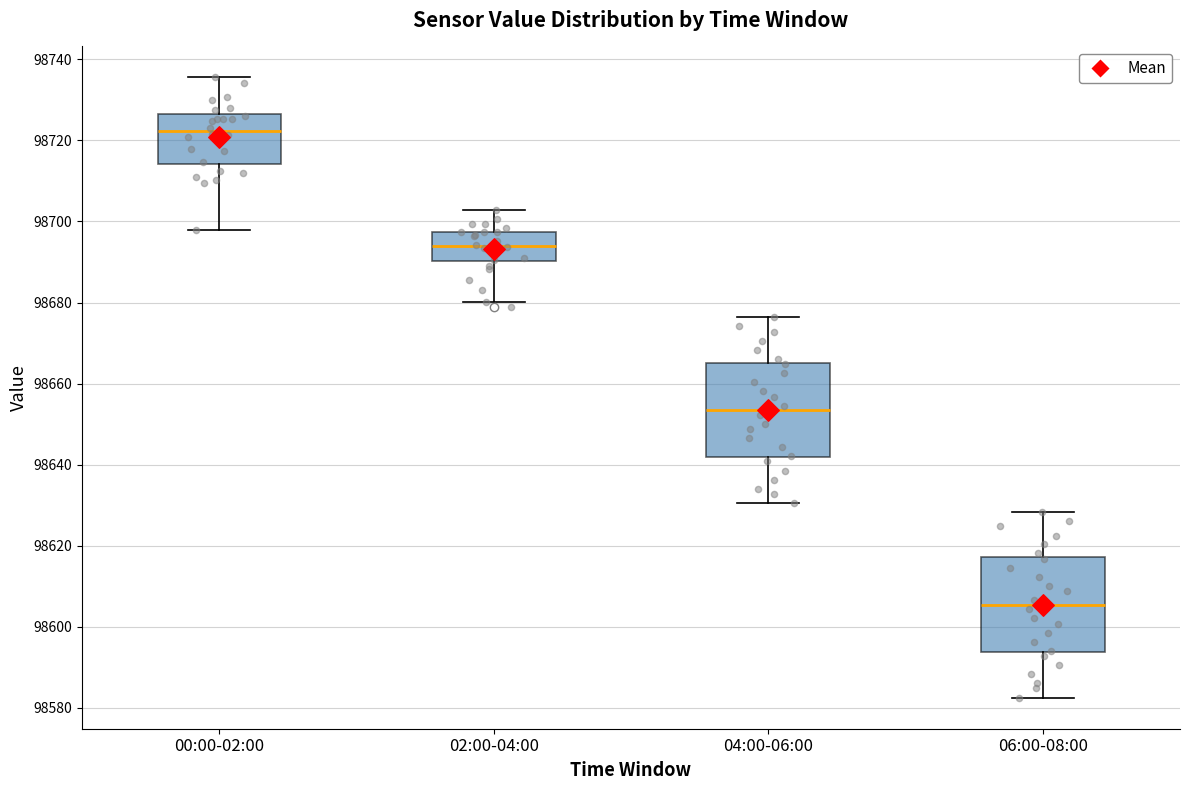

Reading left to right, read every box against the y-axis: the position of its median line, the range the box covers, and the ends of its whiskers. The values are not printed on the chart, so give them approximately, as read against the axis.

00:00-02:00: median 98722, box 98714 to 98726, whiskers 98698 to 98736
02:00-04:00: median 98694, box 98690 to 98698, whiskers 98680 to 98702
04:00-06:00: median 98654, box 98642 to 98666, whiskers 98630 to 98676
06:00-08:00: median 98606, box 98594 to 98618, whiskers 98582 to 98628